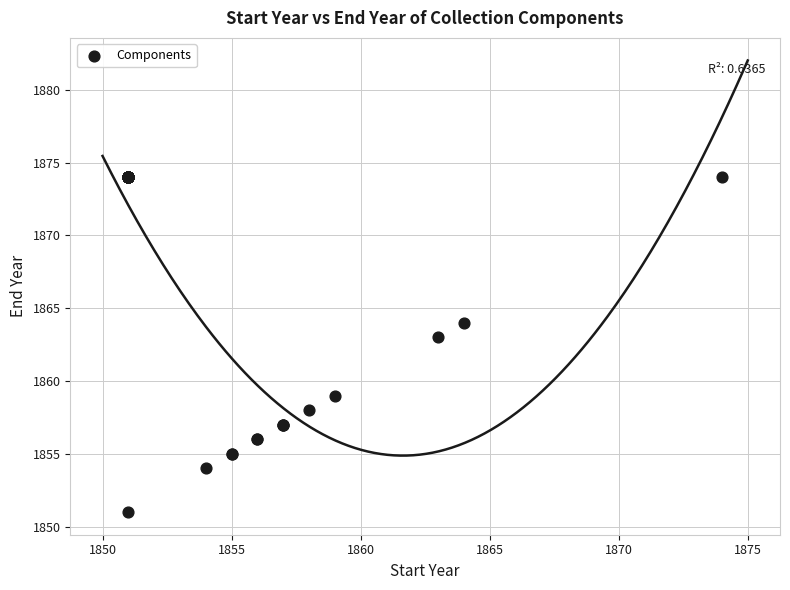

What Y value in the scatter plot is closest to 1862?

1863